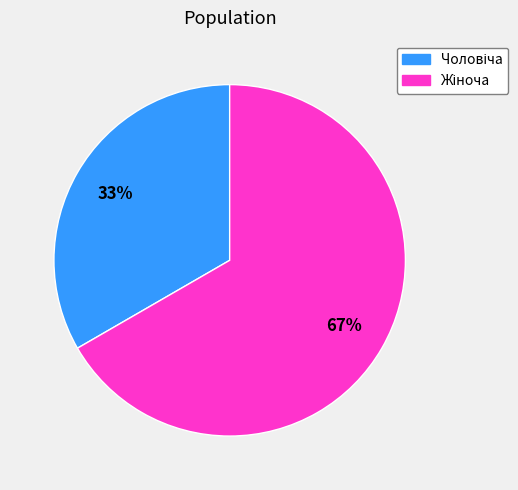

To the nearest percent, what is the average slice percentage?

50%